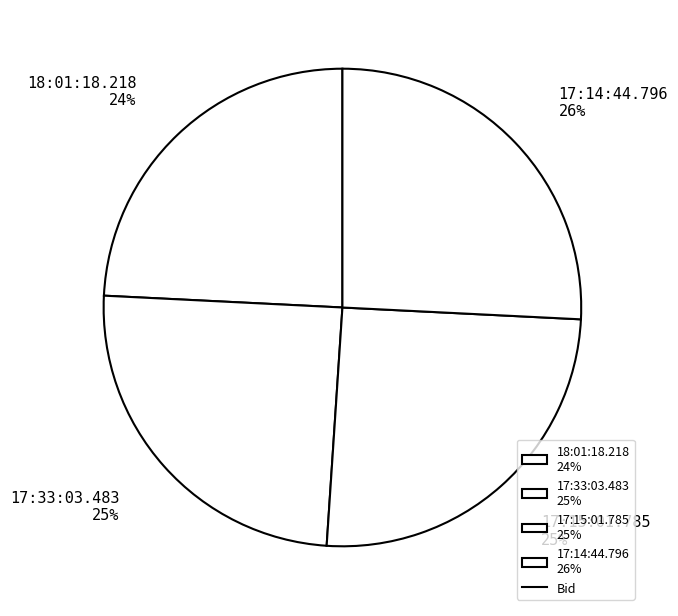

How many segments does this pie chart have?

4